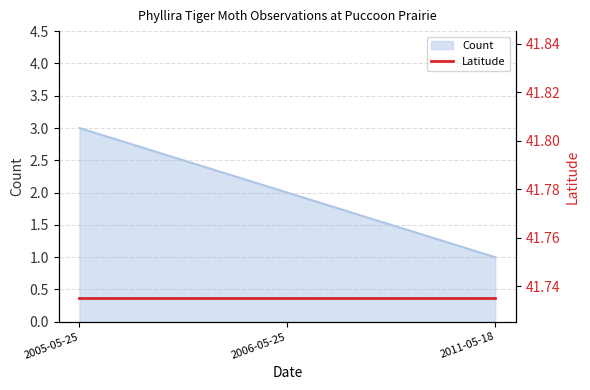

What is the minimum value shown in the chart?

1